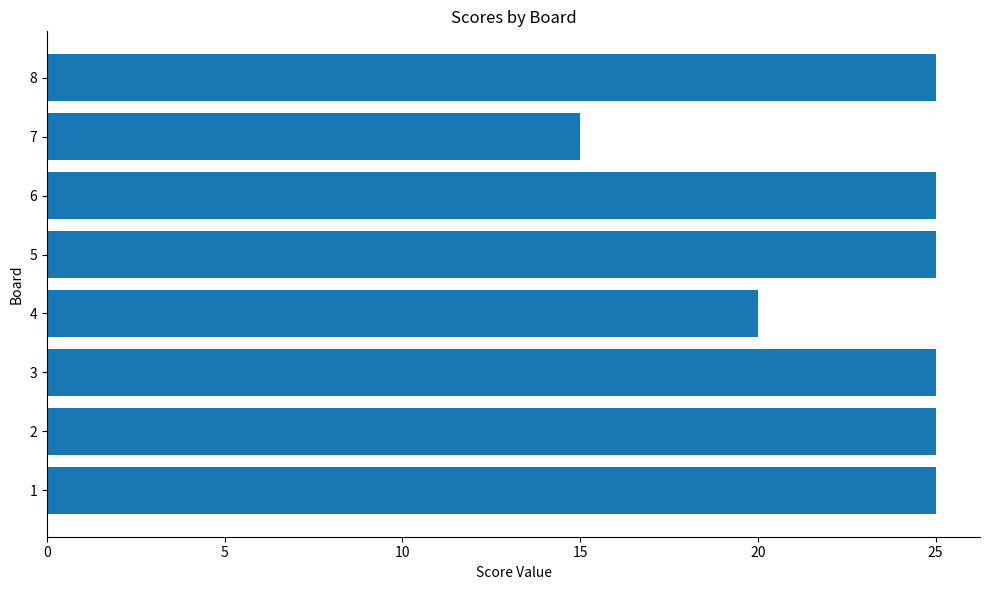

How many distinct data groups are displayed?

1